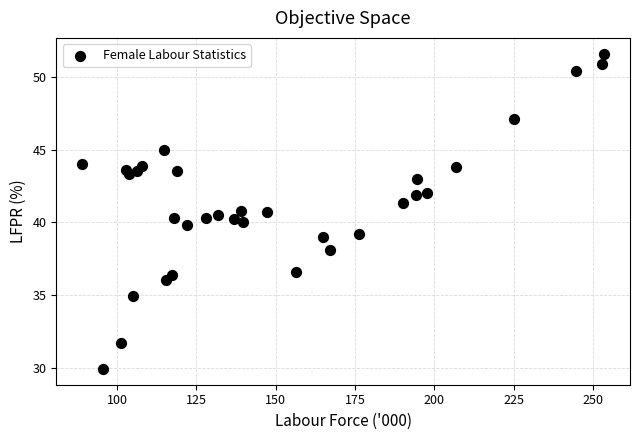

What is the range of X values (max minus min)?

164.3